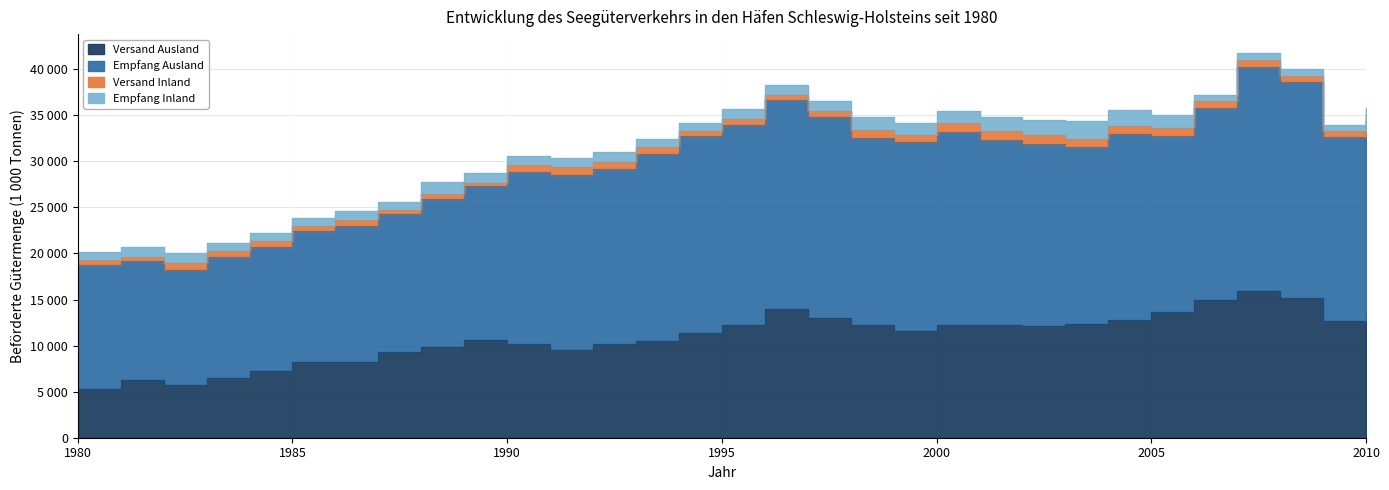

Rank the categories by Versand Ausland value from highest to lowest.

2007, 2008, 2006, 1996, 2005, 2010, 1997, 2004, 2009, 2003, 1998, 2000, 1995, 2001, 2002, 1999, 1994, 1989, 1993, 1992, 1990, 1988, 1991, 1987, 1985, 1986, 1984, 1983, 1981, 1982, 1980